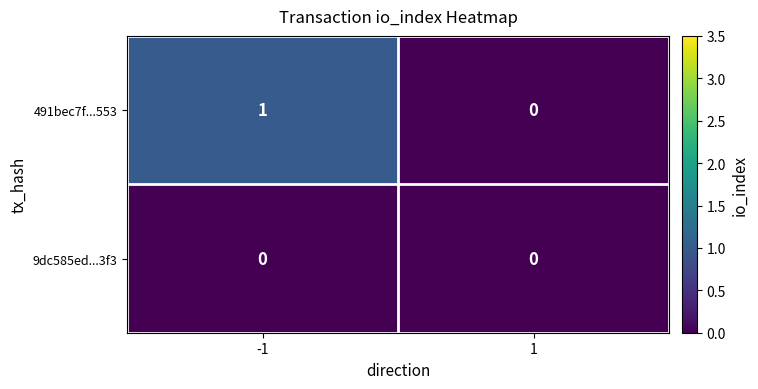

Reading left to right, list all the values displayed in this chart.

491bec7f...553: 1	0
9dc585ed...3f3: 0	0